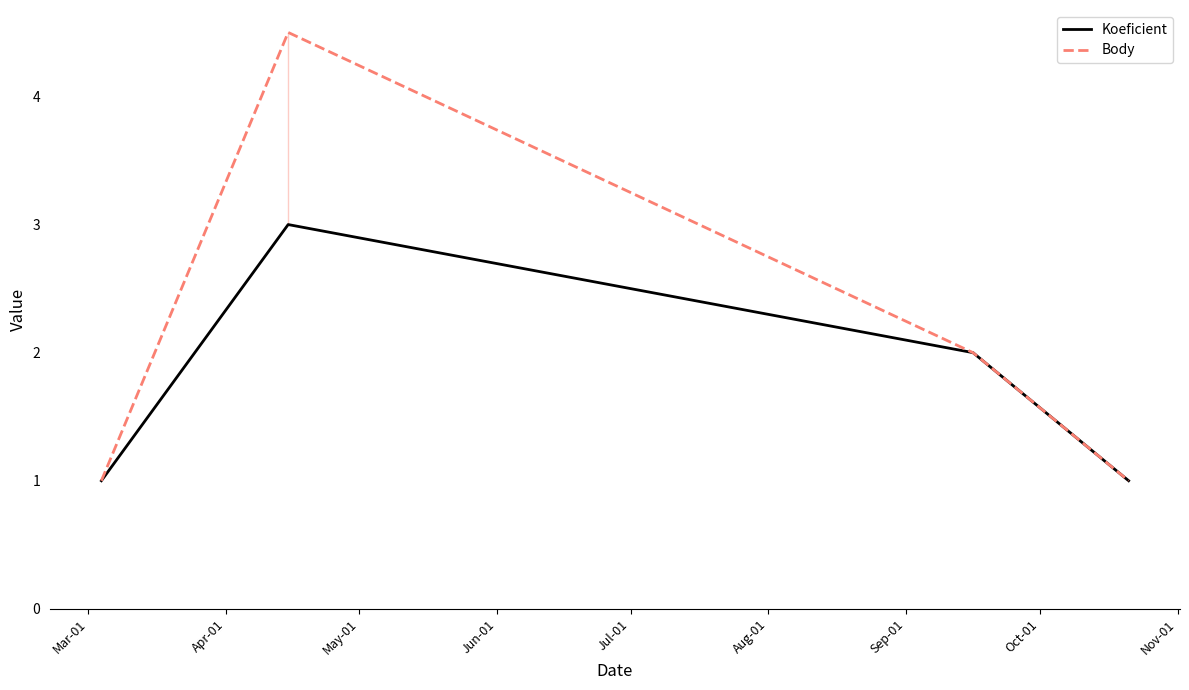

How many distinct data groups are displayed?

2